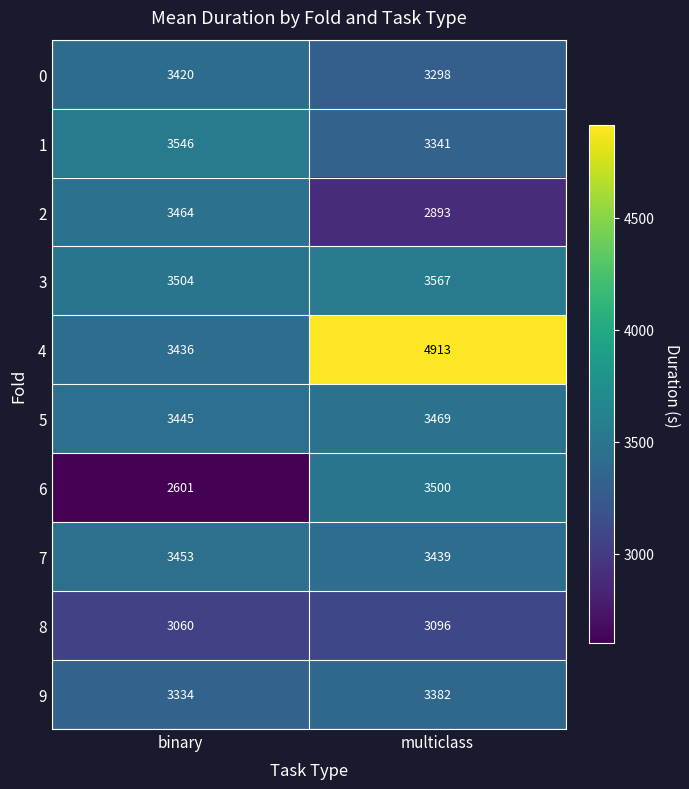

What is the spread (max minus min) of values at binary?

945